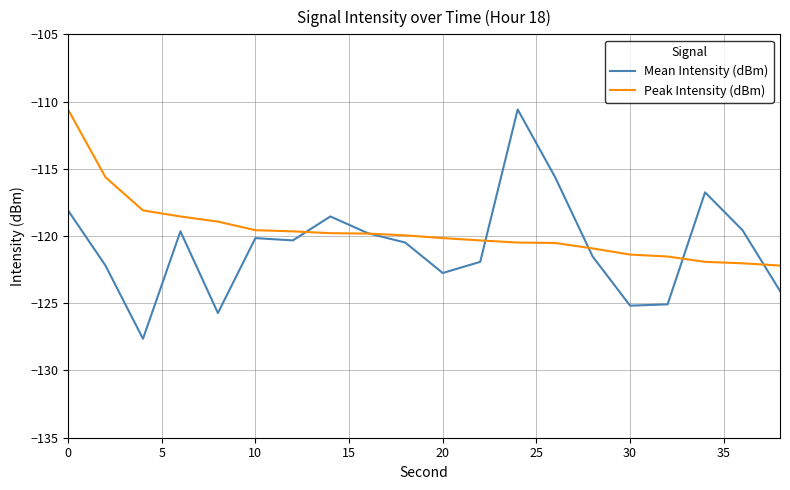

What is the maximum value for Mean Intensity (dBm)?

-110.6